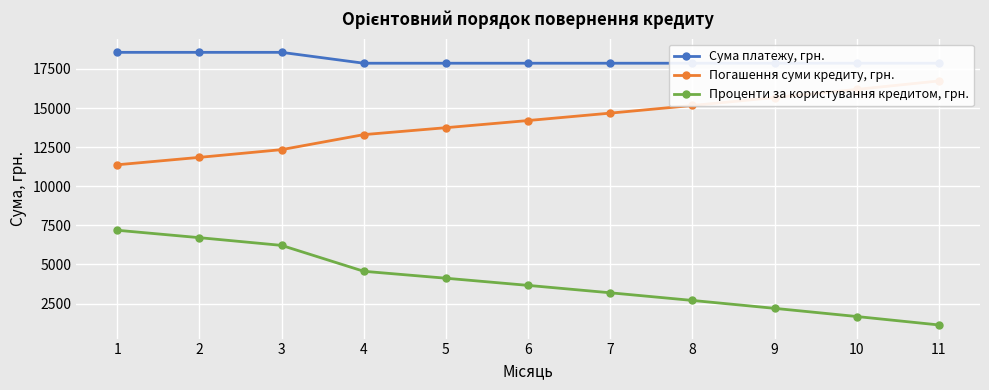

Reading right to left, extract all data points from this chart.

Сума платежу, грн.: 17862.1	17862.1	17862.1	17862.1	17862.1	17862.1	17862.1	17862.1	18557.5	18557.5	18557.5
Погашення суми кредиту, грн.: 16728.6	16189.1	15667.0	15161.7	14672.7	14199.5	13741.6	13298.4	12338.6	11845.2	11371.5
Проценти за користування кредитом, грн.: 1133.5	1673.0	2195.1	2700.4	3189.4	3662.6	4120.5	4563.7	6218.9	6712.3	7186.1